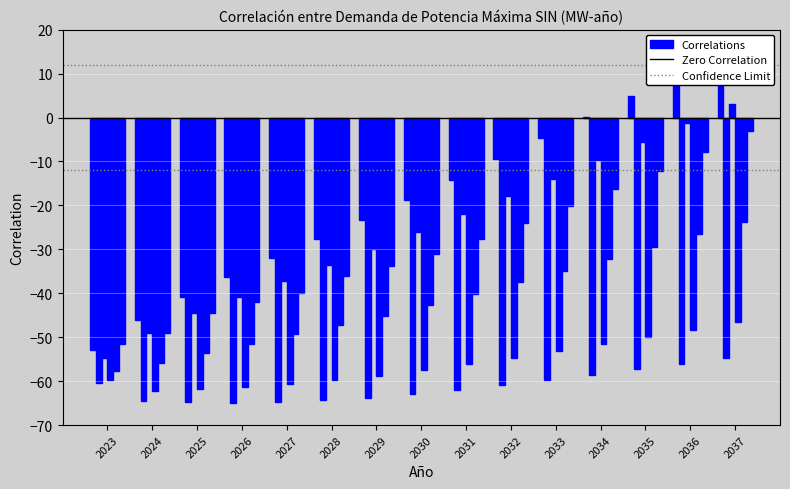

Reading left to right, what are all the values shown in this chart?

IC Superior 95%: -52.9	-46.1	-40.9	-36.4	-31.9	-27.7	-23.3	-18.9	-14.2	-9.5	-4.7	0.0	5.0	9.9	15.0
IC Inferior 95%: -60.5	-64.6	-64.8	-65.0	-64.7	-64.4	-63.8	-63.0	-62.0	-60.9	-59.8	-58.6	-57.3	-56.0	-54.6
IC Superior 68%: -54.6	-49.0	-44.6	-40.9	-37.1	-33.5	-29.8	-26.0	-22.0	-17.9	-13.9	-9.8	-5.5	-1.3	3.1
IC Inferior 68%: -59.7	-62.2	-61.8	-61.4	-60.5	-59.7	-58.7	-57.5	-56.2	-54.7	-53.2	-51.6	-50.0	-48.3	-46.5
Esc. Medio SIN: -57.6	-55.9	-53.5	-51.5	-49.4	-47.3	-45.1	-42.7	-40.1	-37.5	-34.9	-32.2	-29.4	-26.6	-23.7
Esc. Medio SIN+GCE+ME: -51.5	-49.1	-44.4	-42.1	-39.8	-36.1	-33.7	-31.1	-27.6	-24.0	-20.2	-16.3	-12.1	-7.7	-3.1